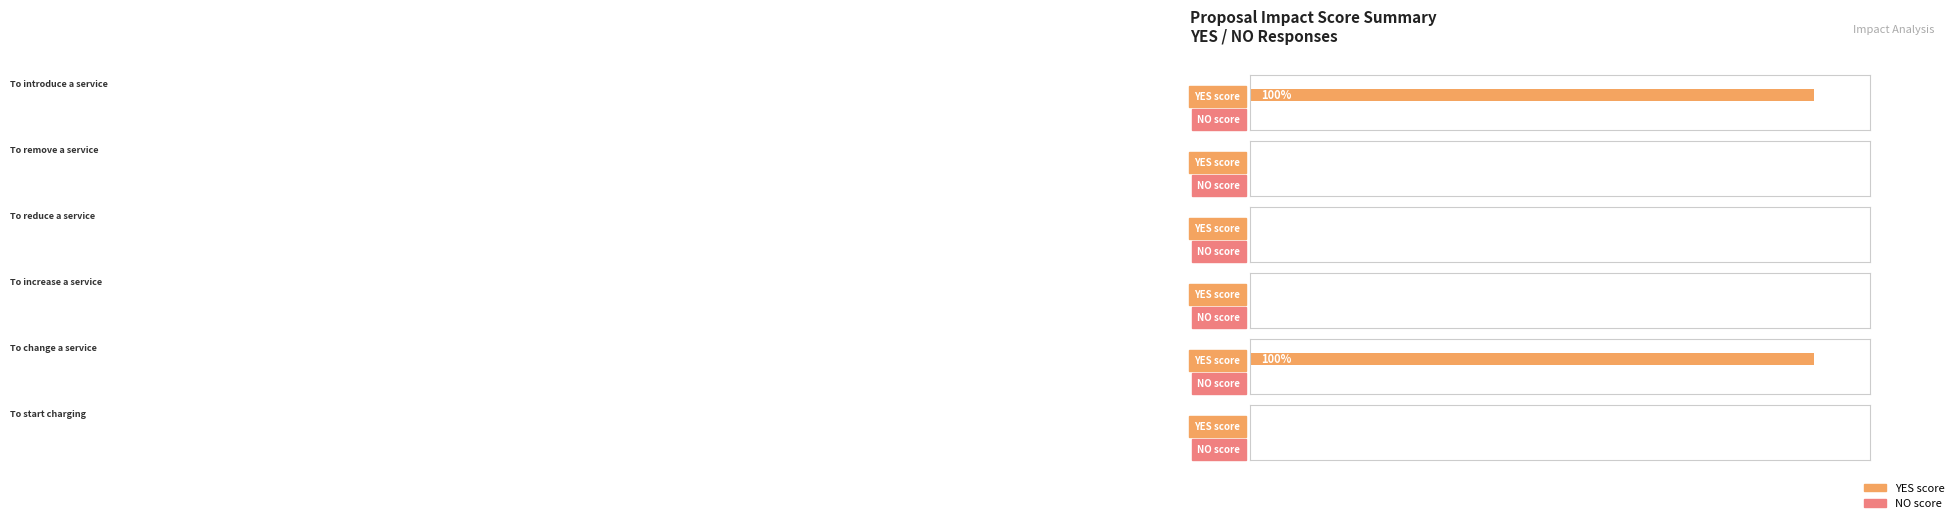

What is the label of the 2nd bar from the right?

To change a service